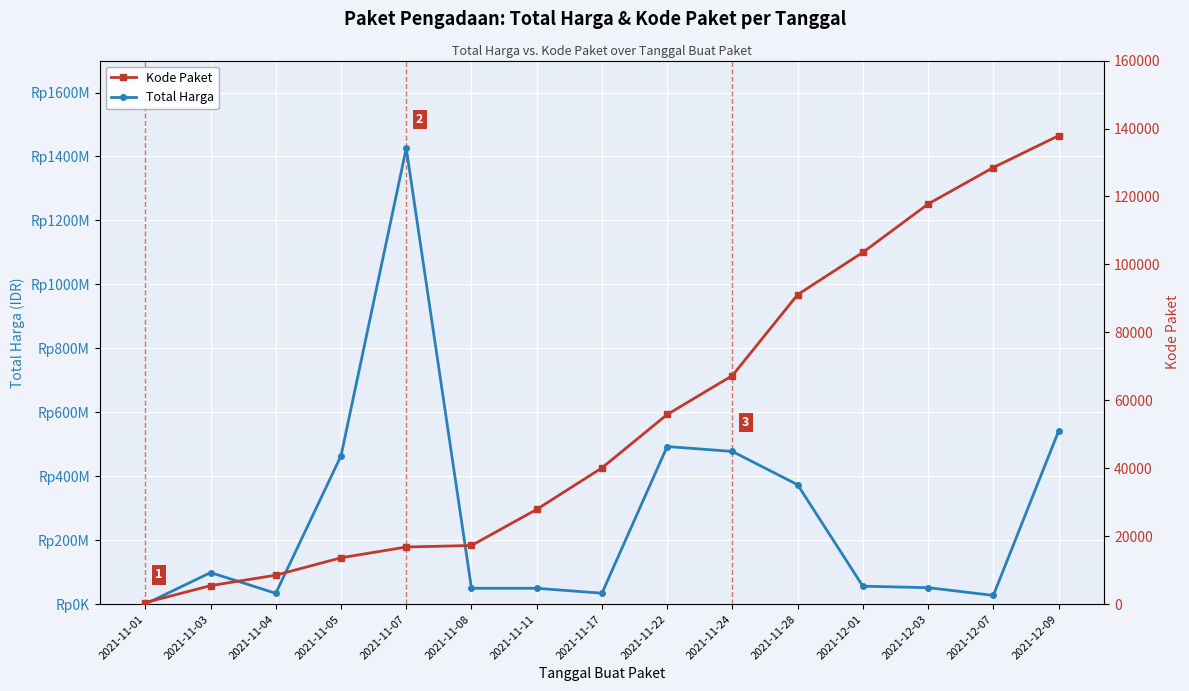

The Total Harga series shows 79552532 at 2021-12-01. True or false?

False